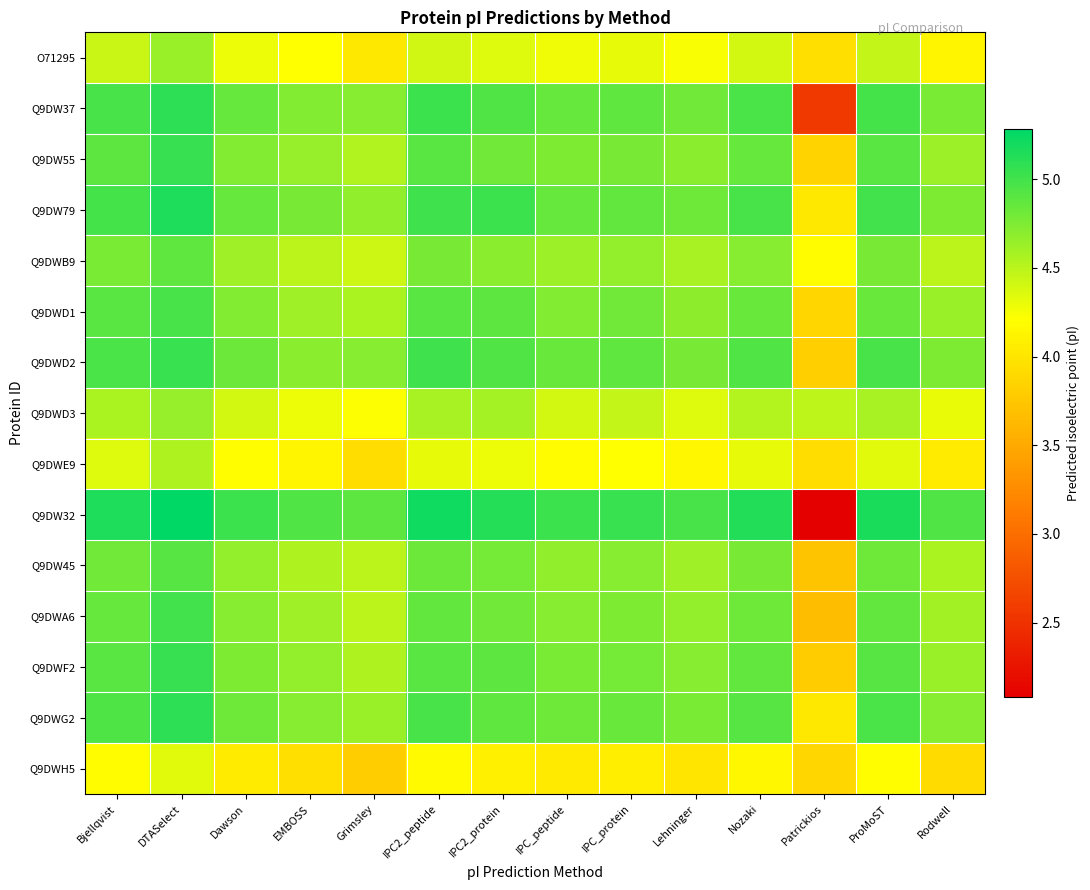

Reading left to right, extract all data points from this chart.

O71295: Bjellqvist=4.4	DTASelect=4.6	Dawson=4.3	EMBOSS=4.2	Grimsley=4.0	IPC2_peptide=4.4	IPC2_protein=4.4	IPC_peptide=4.3	IPC_protein=4.3	Lehninger=4.2	Nozaki=4.4	Patrickios=3.9	ProMoST=4.5	Rodwell=4.1
Q9DW37: Bjellqvist=5.0	DTASelect=5.1	Dawson=4.9	EMBOSS=4.7	Grimsley=4.7	IPC2_peptide=5.0	IPC2_protein=4.9	IPC_peptide=4.9	IPC_protein=4.9	Lehninger=4.8	Nozaki=5.0	Patrickios=2.6	ProMoST=5.0	Rodwell=4.8
Q9DW55: Bjellqvist=4.9	DTASelect=5.1	Dawson=4.7	EMBOSS=4.6	Grimsley=4.5	IPC2_peptide=4.9	IPC2_protein=4.8	IPC_peptide=4.7	IPC_protein=4.8	Lehninger=4.7	Nozaki=4.9	Patrickios=3.8	ProMoST=4.9	Rodwell=4.6
Q9DW79: Bjellqvist=5.0	DTASelect=5.2	Dawson=4.9	EMBOSS=4.8	Grimsley=4.7	IPC2_peptide=5.0	IPC2_protein=5.0	IPC_peptide=4.9	IPC_protein=4.9	Lehninger=4.8	Nozaki=5.0	Patrickios=4.0	ProMoST=5.0	Rodwell=4.7
Q9DWB9: Bjellqvist=4.8	DTASelect=4.9	Dawson=4.6	EMBOSS=4.5	Grimsley=4.4	IPC2_peptide=4.8	IPC2_protein=4.7	IPC_peptide=4.6	IPC_protein=4.7	Lehninger=4.6	Nozaki=4.7	Patrickios=4.2	ProMoST=4.8	Rodwell=4.5
Q9DWD1: Bjellqvist=4.9	DTASelect=5.0	Dawson=4.7	EMBOSS=4.6	Grimsley=4.6	IPC2_peptide=4.9	IPC2_protein=4.9	IPC_peptide=4.7	IPC_protein=4.8	Lehninger=4.7	Nozaki=4.8	Patrickios=3.9	ProMoST=4.8	Rodwell=4.6
Q9DWD2: Bjellqvist=5.0	DTASelect=5.0	Dawson=4.8	EMBOSS=4.7	Grimsley=4.7	IPC2_peptide=5.0	IPC2_protein=4.9	IPC_peptide=4.8	IPC_protein=4.9	Lehninger=4.8	Nozaki=4.9	Patrickios=3.8	ProMoST=5.0	Rodwell=4.7
Q9DWD3: Bjellqvist=4.6	DTASelect=4.6	Dawson=4.4	EMBOSS=4.3	Grimsley=4.2	IPC2_peptide=4.6	IPC2_protein=4.6	IPC_peptide=4.4	IPC_protein=4.5	Lehninger=4.4	Nozaki=4.5	Patrickios=4.5	ProMoST=4.6	Rodwell=4.3
Q9DWE9: Bjellqvist=4.4	DTASelect=4.5	Dawson=4.2	EMBOSS=4.1	Grimsley=3.9	IPC2_peptide=4.3	IPC2_protein=4.3	IPC_peptide=4.2	IPC_protein=4.2	Lehninger=4.2	Nozaki=4.3	Patrickios=3.9	ProMoST=4.3	Rodwell=4.0
Q9DW32: Bjellqvist=5.2	DTASelect=5.3	Dawson=5.0	EMBOSS=4.9	Grimsley=4.9	IPC2_peptide=5.2	IPC2_protein=5.1	IPC_peptide=5.0	IPC_protein=5.0	Lehninger=5.0	Nozaki=5.1	Patrickios=2.1	ProMoST=5.2	Rodwell=4.9
Q9DW45: Bjellqvist=4.8	DTASelect=4.9	Dawson=4.7	EMBOSS=4.5	Grimsley=4.5	IPC2_peptide=4.8	IPC2_protein=4.8	IPC_peptide=4.7	IPC_protein=4.7	Lehninger=4.6	Nozaki=4.8	Patrickios=3.7	ProMoST=4.8	Rodwell=4.6
Q9DWA6: Bjellqvist=4.9	DTASelect=5.0	Dawson=4.7	EMBOSS=4.6	Grimsley=4.5	IPC2_peptide=4.9	IPC2_protein=4.8	IPC_peptide=4.7	IPC_protein=4.7	Lehninger=4.7	Nozaki=4.8	Patrickios=3.7	ProMoST=4.9	Rodwell=4.6
Q9DWF2: Bjellqvist=4.9	DTASelect=5.1	Dawson=4.7	EMBOSS=4.7	Grimsley=4.5	IPC2_peptide=4.9	IPC2_protein=4.9	IPC_peptide=4.8	IPC_protein=4.8	Lehninger=4.7	Nozaki=4.9	Patrickios=3.8	ProMoST=4.9	Rodwell=4.6
Q9DWG2: Bjellqvist=5.0	DTASelect=5.1	Dawson=4.8	EMBOSS=4.7	Grimsley=4.6	IPC2_peptide=5.0	IPC2_protein=4.9	IPC_peptide=4.8	IPC_protein=4.8	Lehninger=4.8	Nozaki=4.9	Patrickios=4.0	ProMoST=5.0	Rodwell=4.7
Q9DWH5: Bjellqvist=4.2	DTASelect=4.3	Dawson=4.0	EMBOSS=3.9	Grimsley=3.8	IPC2_peptide=4.2	IPC2_protein=4.1	IPC_peptide=4.0	IPC_protein=4.1	Lehninger=4.0	Nozaki=4.2	Patrickios=3.9	ProMoST=4.2	Rodwell=3.9